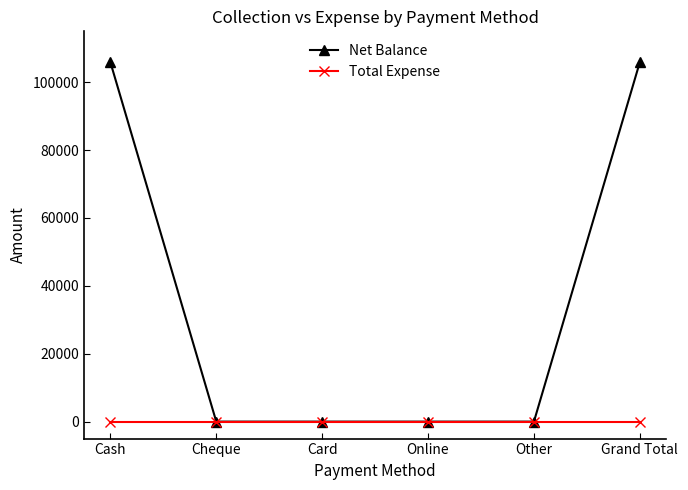

Is this an area chart (filled region under the line)?

No